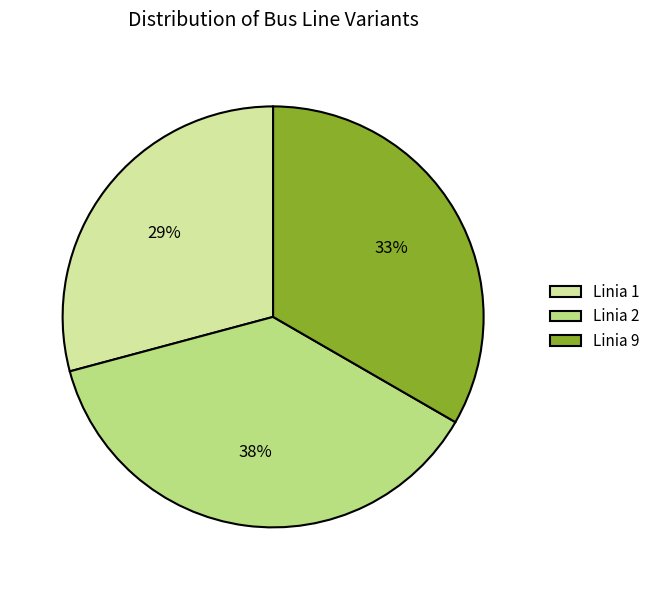

Rank the categories by value from highest to lowest.

Linia 2, Linia 9, Linia 1